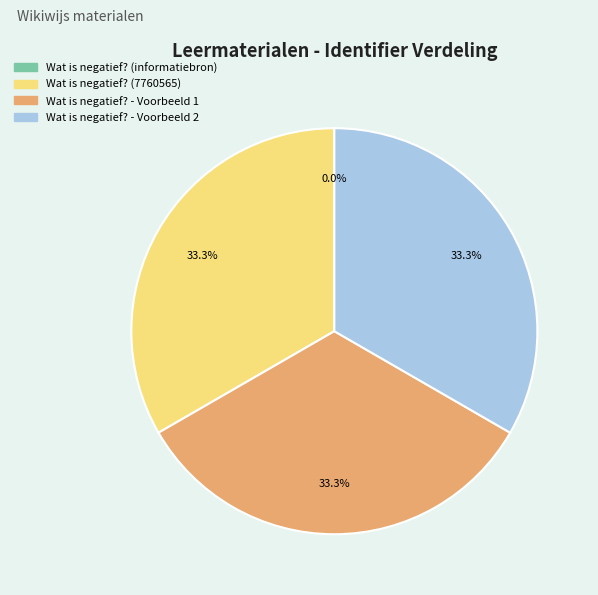

What is the ratio of the value at Wat is negatief? (7760565) to the value at Wat is negatief? - Voorbeeld 2?

1.0